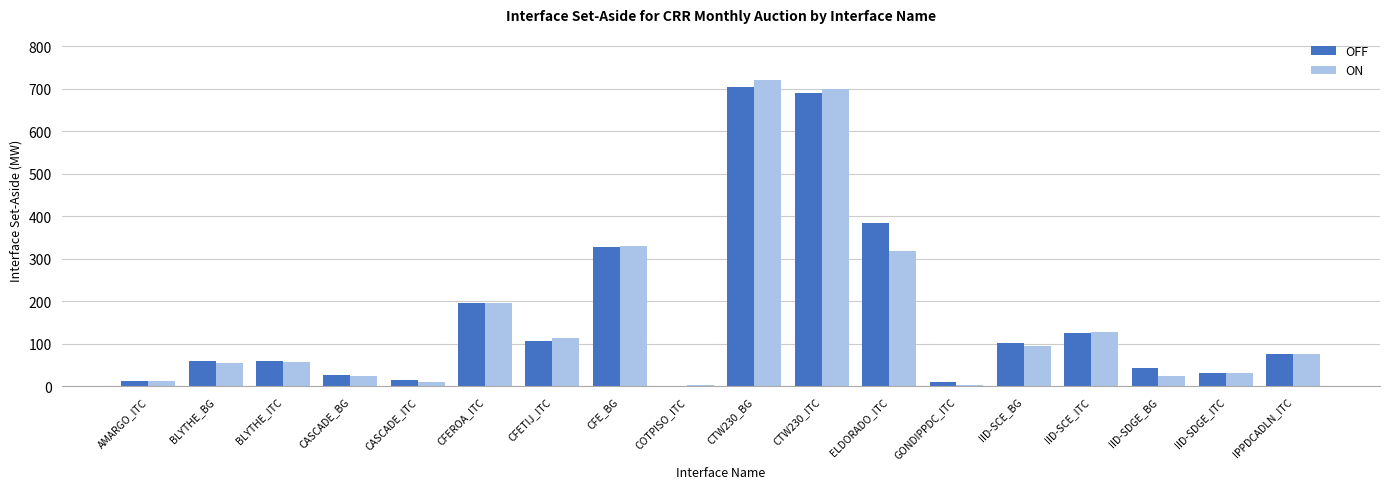

Is the value of OFF at BLYTHE_ITC greater than the value of ON at IID-SDGE_ITC?

Yes